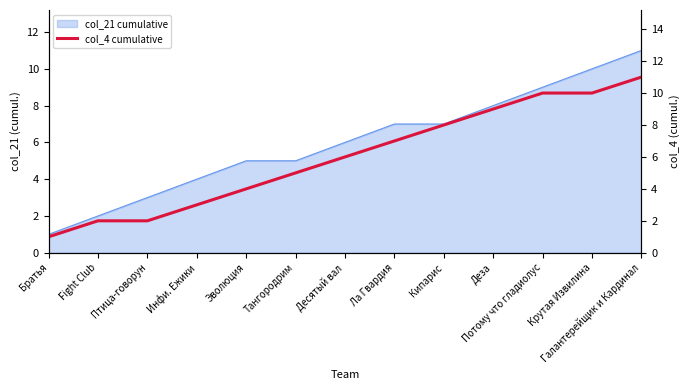

What is the difference between the second highest and minimum values?

9